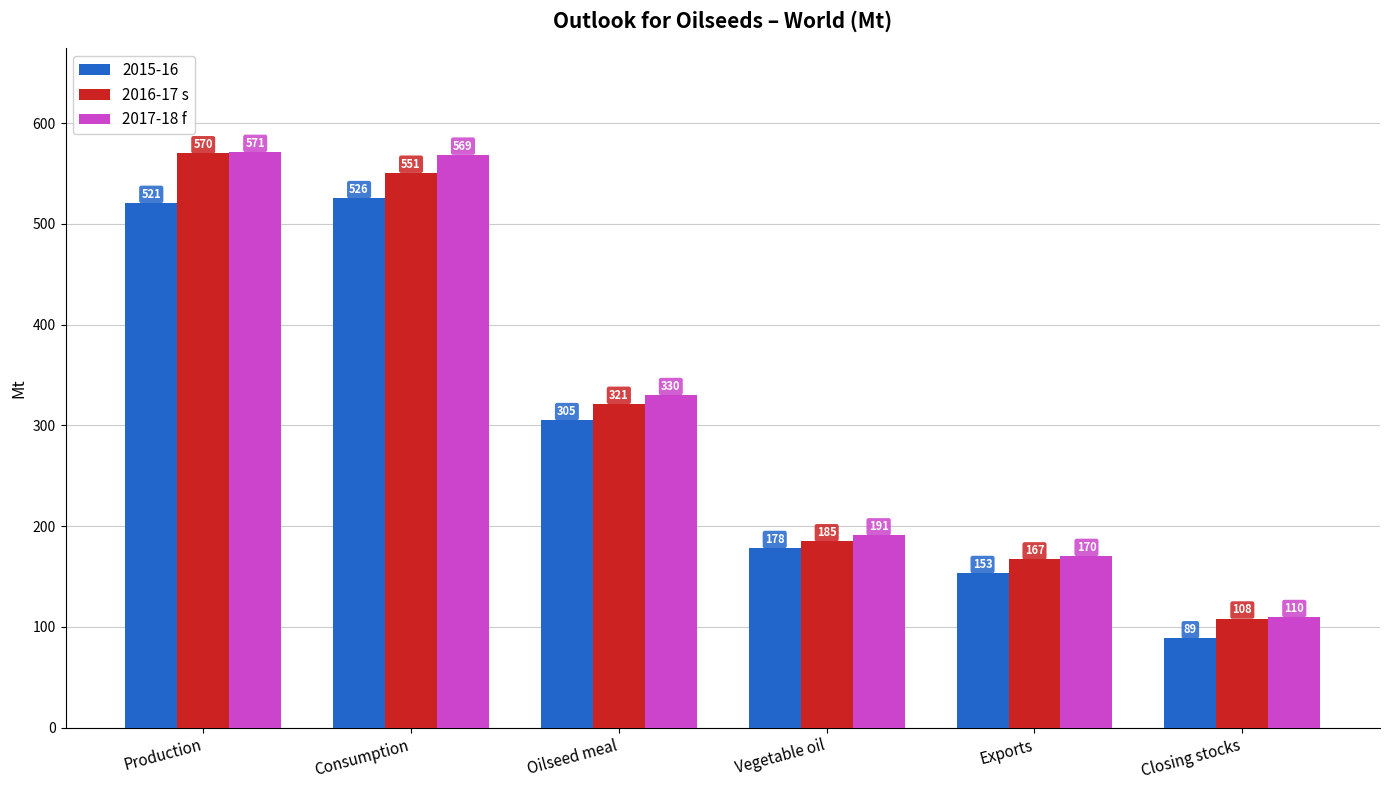

Which series has the widest spread of values?

2016-17 s